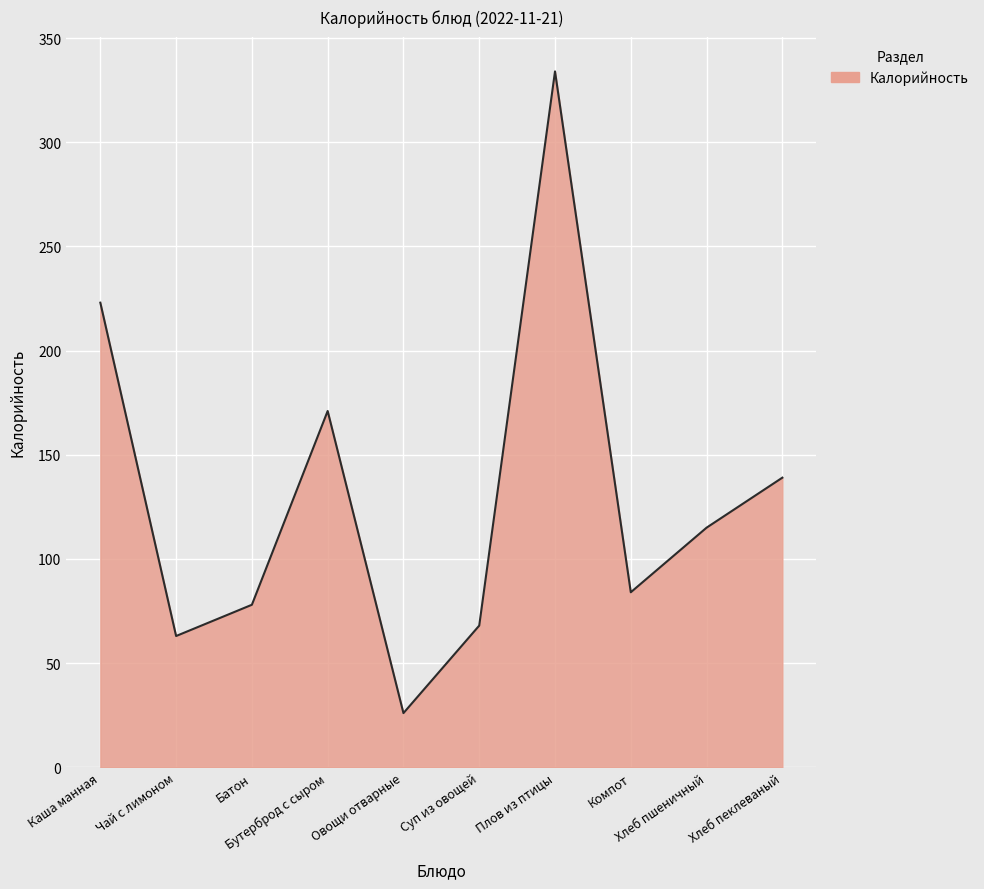

What is the difference between the second highest and minimum values?

197